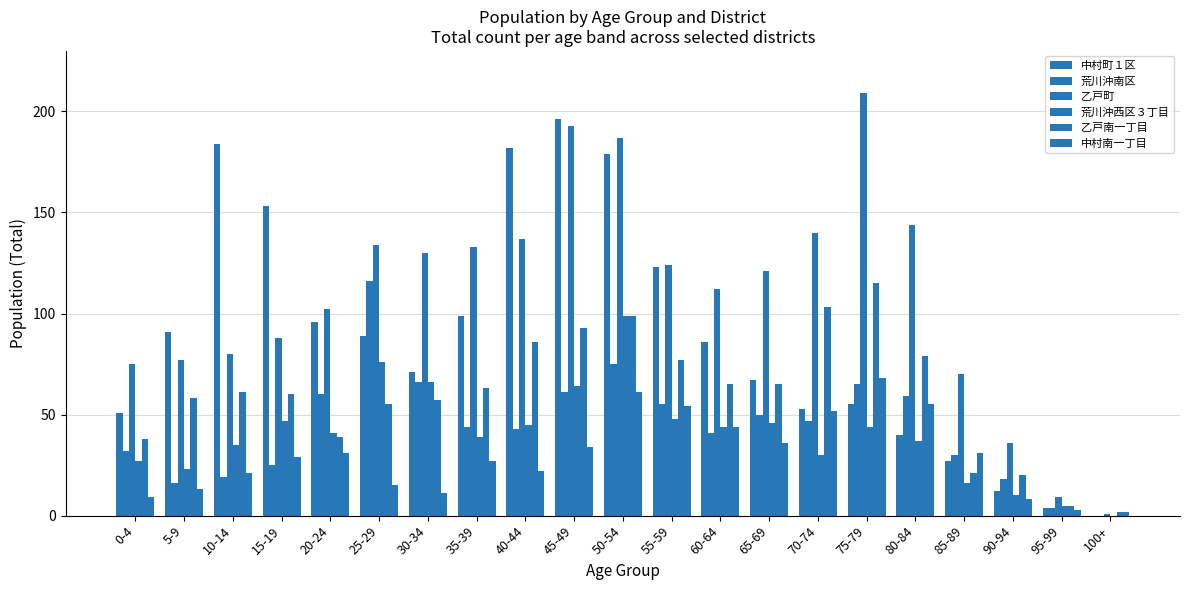

What is the spread (max minus min) of values at 0-4?

66